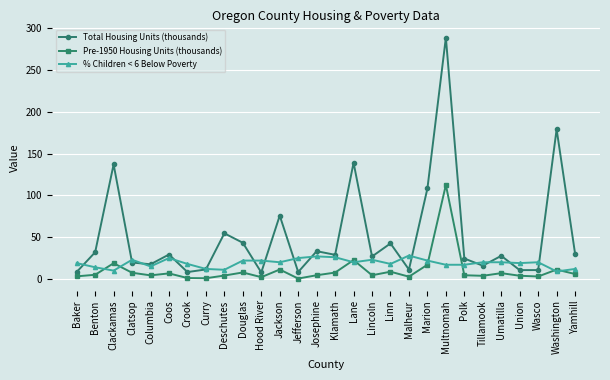

What is the highest value of the Pre-1950 Housing Units (thousands) series?

112.4